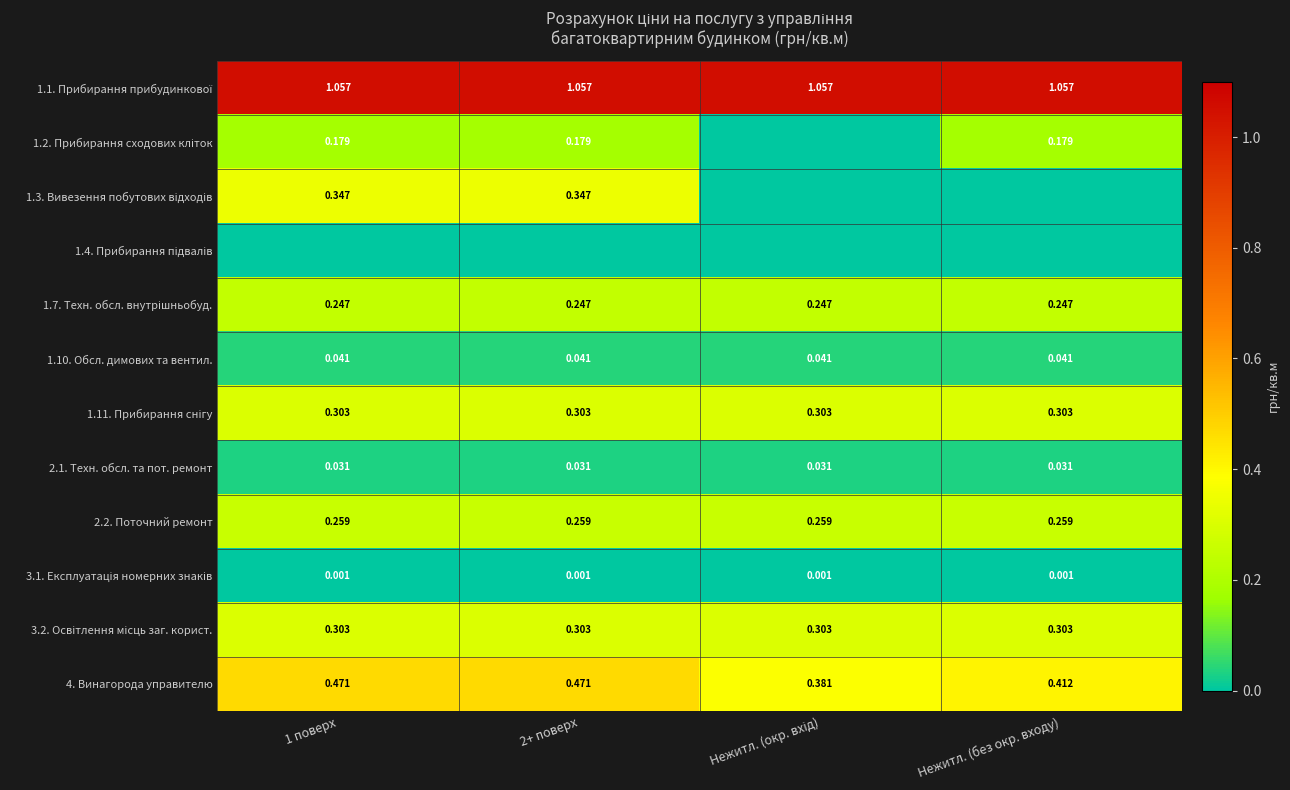

What is the sum of all 2.2. Поточний ремонт values?

1.0